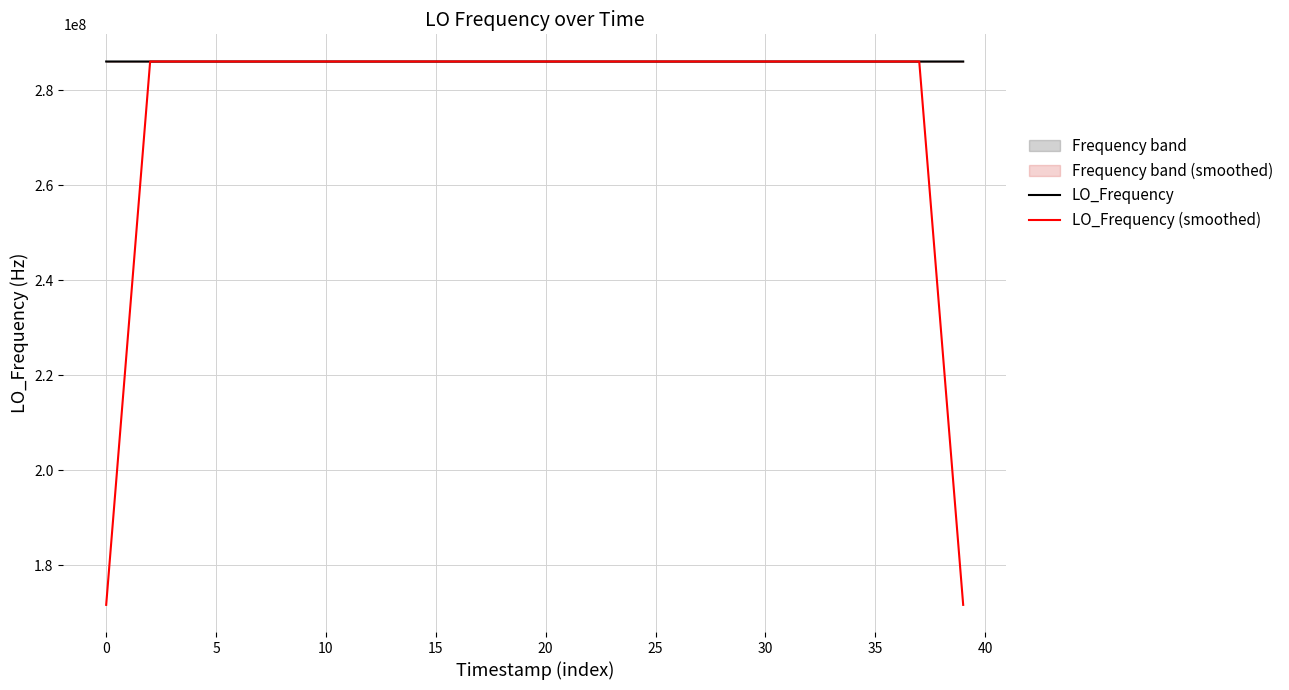

Is it true that LO_Frequency equals 286045783.2 at 26?

True